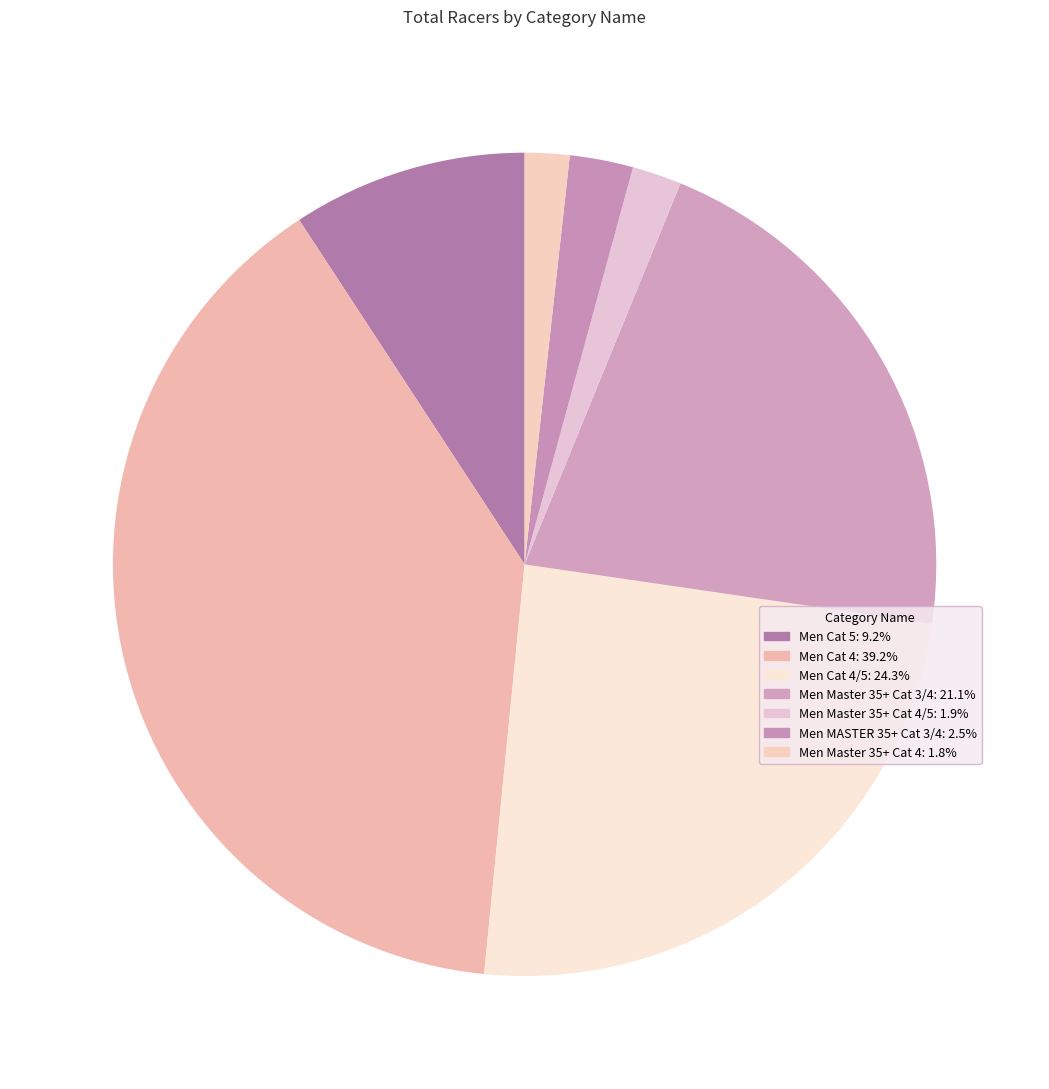

Which category has the smallest portion of the pie?

Men Master 35+ Cat 4